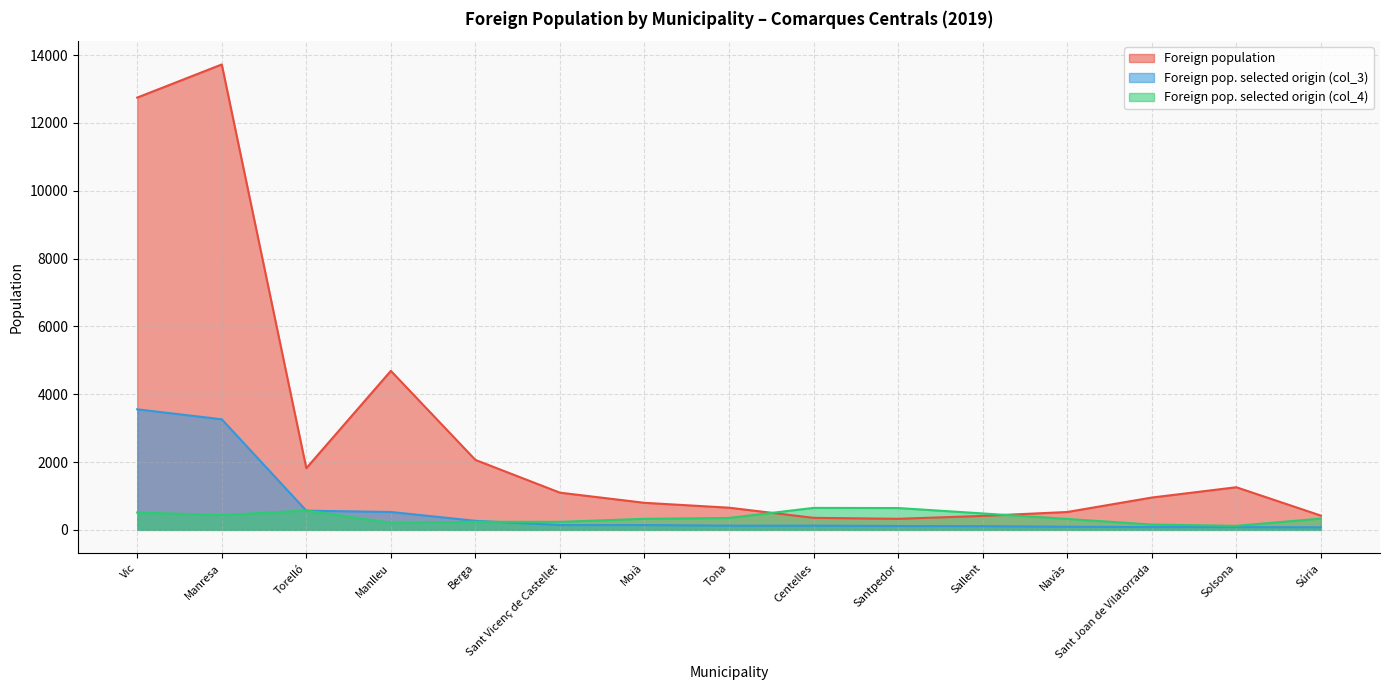

Is it true that Foreign population equals 1257 at Solsona?

True